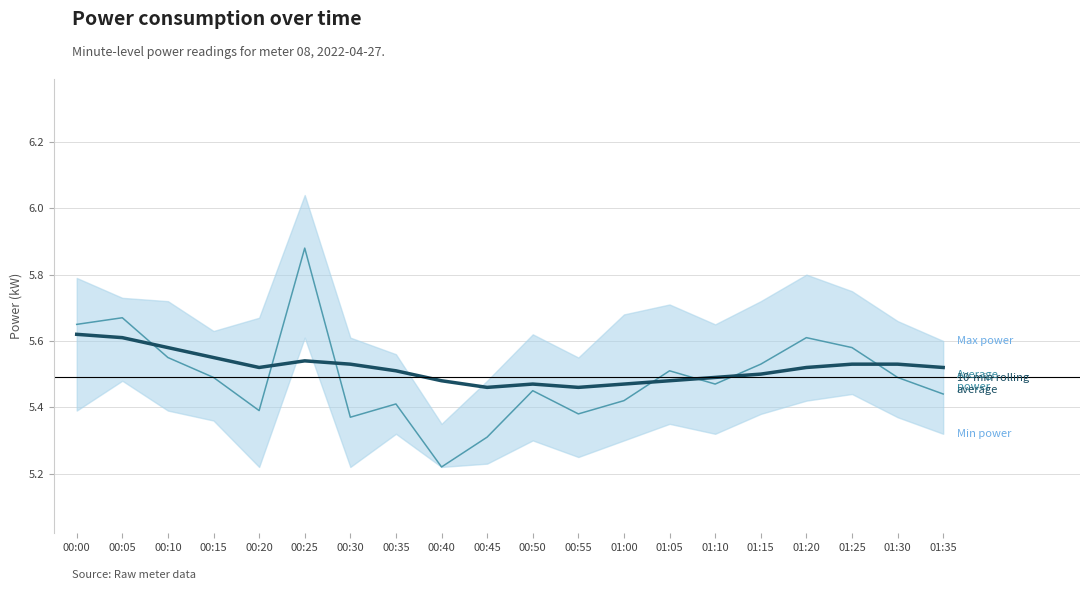

What is the difference between the maximum and minimum values in the Average power series?

0.7